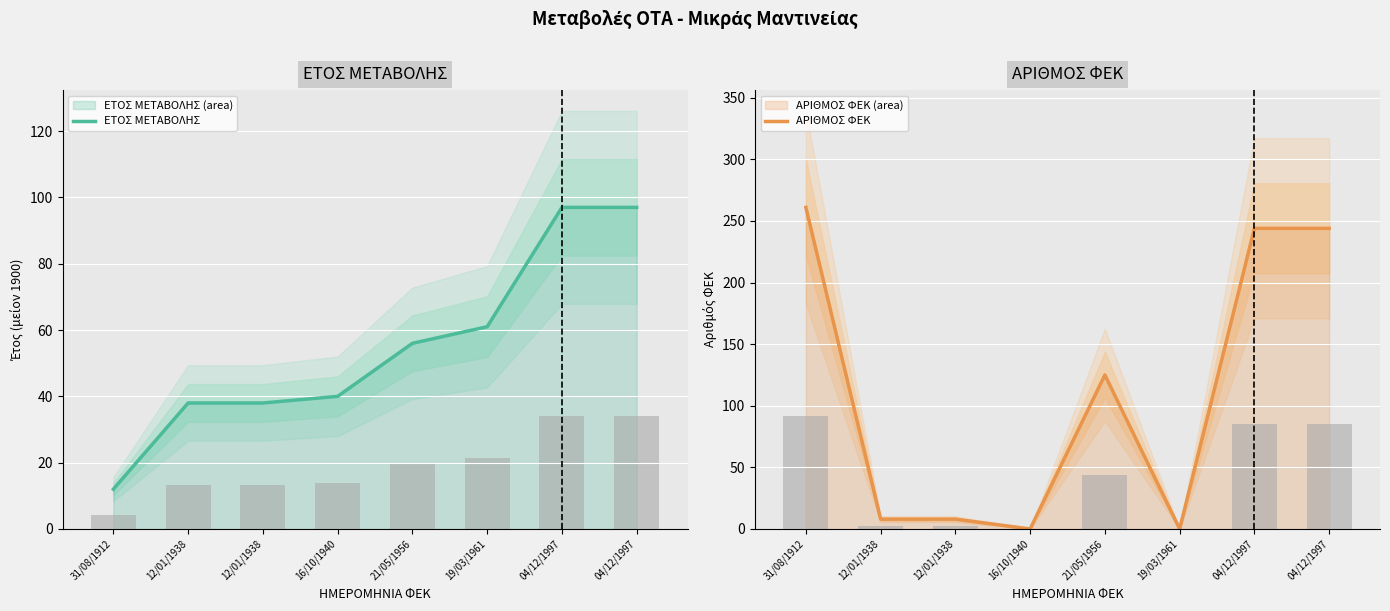

Reading left to right, extract all data points from this chart.

ΕΤΟΣ ΜΕΤΑΒΟΛΗΣ: 31/08/1912=12	12/01/1938=38	12/01/1938=38	16/10/1940=40	21/05/1956=56	19/03/1961=61	04/12/1997=97	04/12/1997=97
ΑΡΙΘΜΟΣ ΦΕΚ: 31/08/1912=261	12/01/1938=8	12/01/1938=8	16/10/1940=0	21/05/1956=125	19/03/1961=0	04/12/1997=244	04/12/1997=244